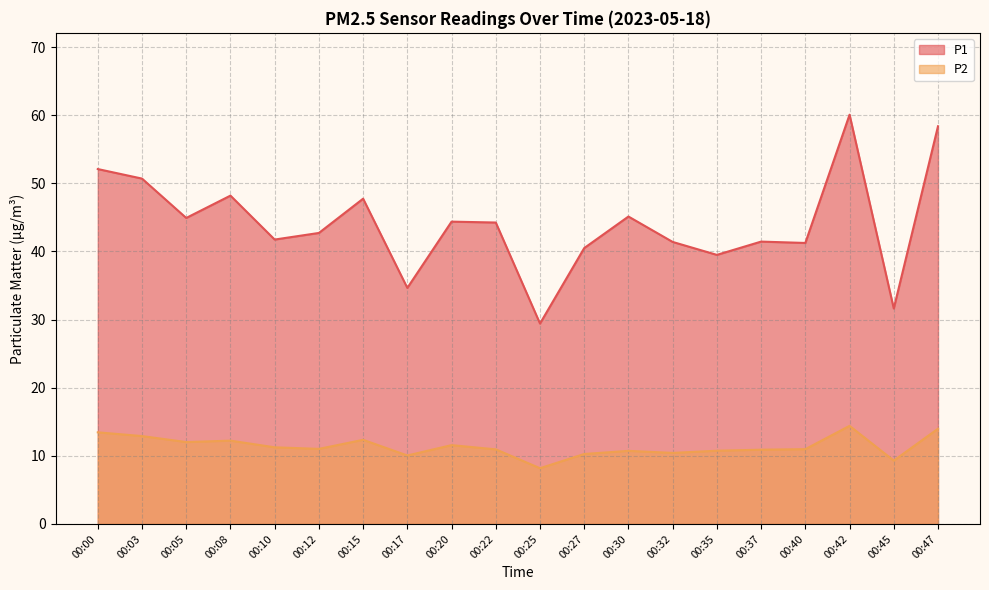

Reading left to right, what are all the values shown in this chart?

P1: 00:00=52.1	00:03=50.7	00:05=44.9	00:08=48.2	00:10=41.8	00:12=42.7	00:15=47.8	00:17=34.6	00:20=44.4	00:22=44.2	00:25=29.4	00:27=40.5	00:30=45.1	00:32=41.4	00:35=39.5	00:37=41.5	00:40=41.2	00:42=60.1	00:45=31.6	00:47=58.4
P2: 00:00=13.4	00:03=12.9	00:05=12.0	00:08=12.2	00:10=11.2	00:12=11.0	00:15=12.3	00:17=10.1	00:20=11.6	00:22=10.9	00:25=8.2	00:27=10.3	00:30=10.7	00:32=10.4	00:35=10.8	00:37=10.9	00:40=11.0	00:42=14.4	00:45=9.3	00:47=14.0